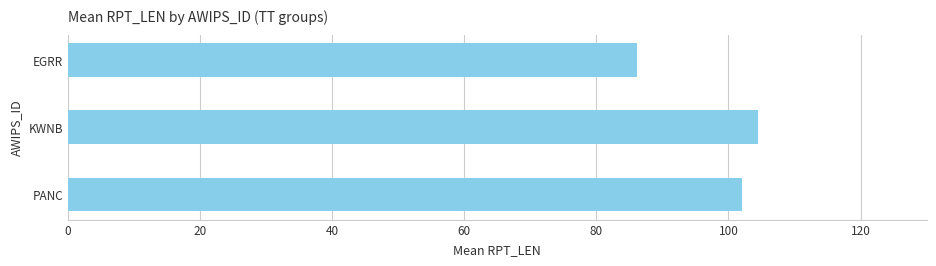

Rank the categories by value from highest to lowest.

KWNB, PANC, EGRR